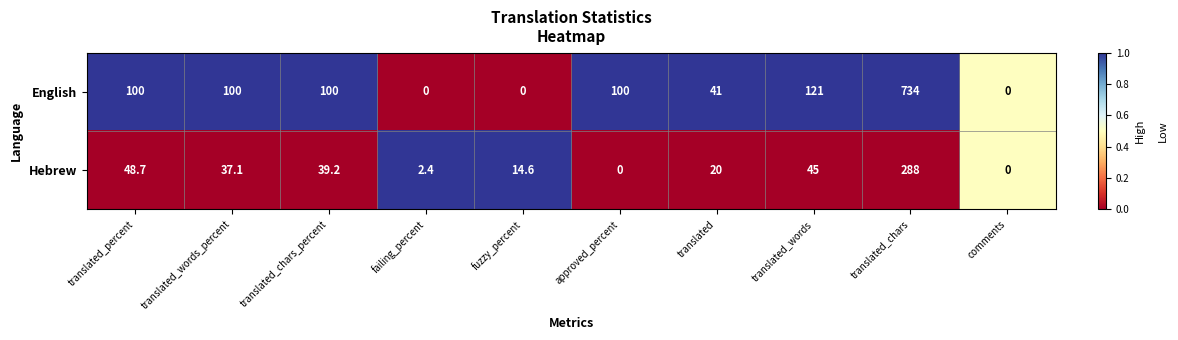

What is the highest value of the English series?

734.0